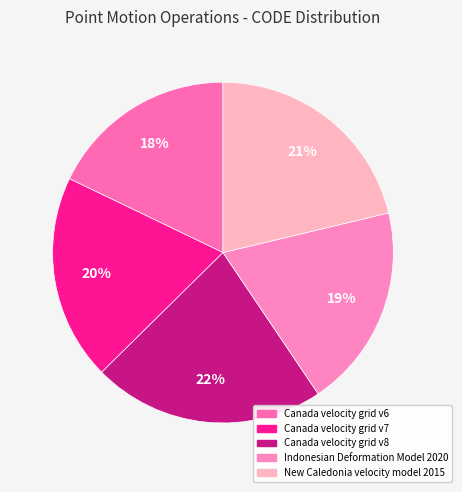

What is the smallest slice in the pie chart?

Canada velocity grid v6